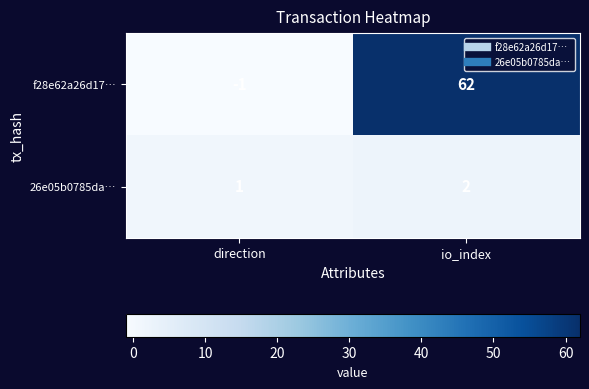

The f28e62a26d17… series shows 85 at io_index. True or false?

False